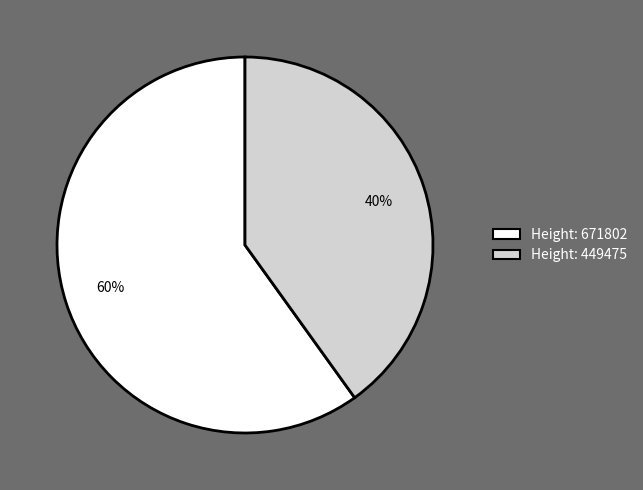

Does any single category account for the majority?

Yes